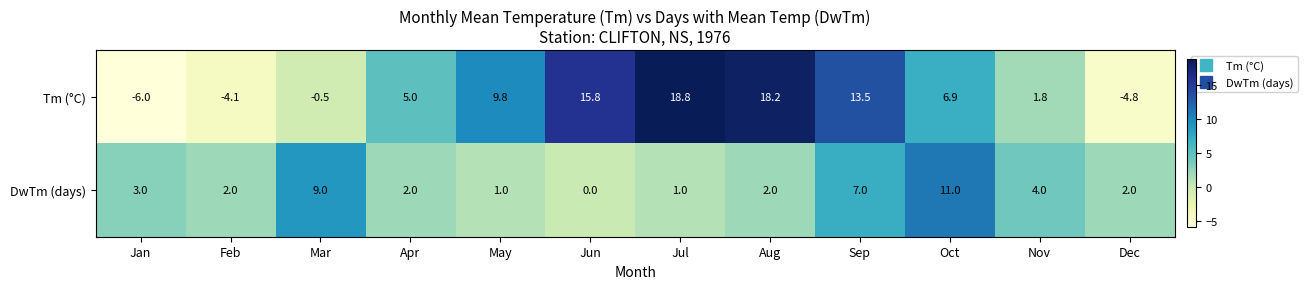

At which category is the sum across all series the highest?

Sep